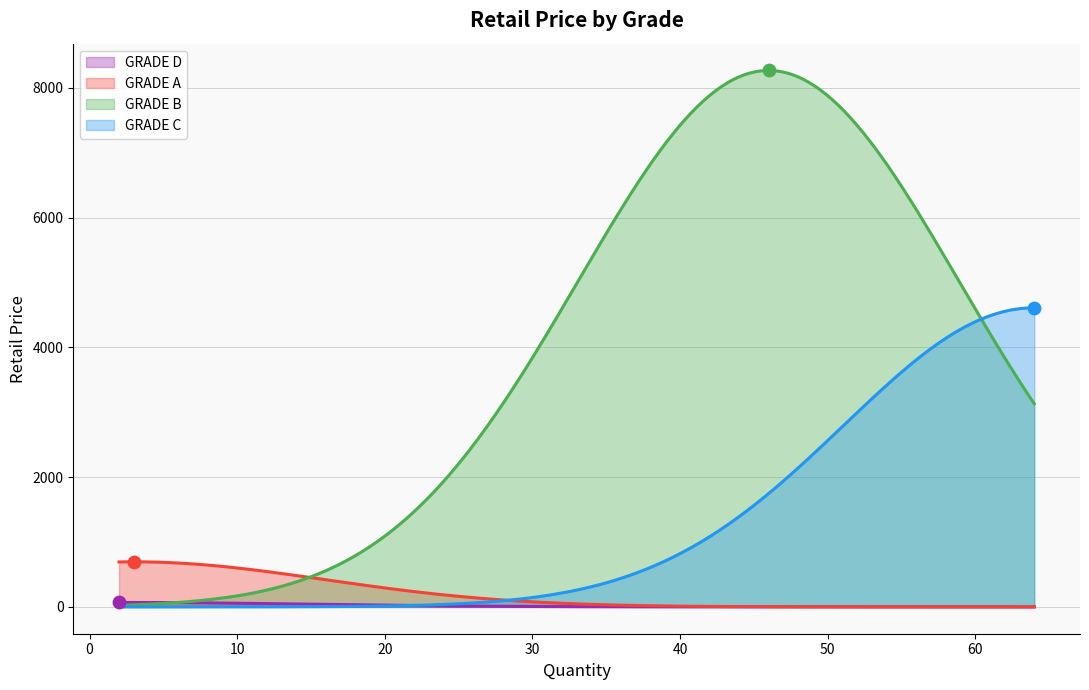

What is the change in value from GRADE A to GRADE D?

-626.3